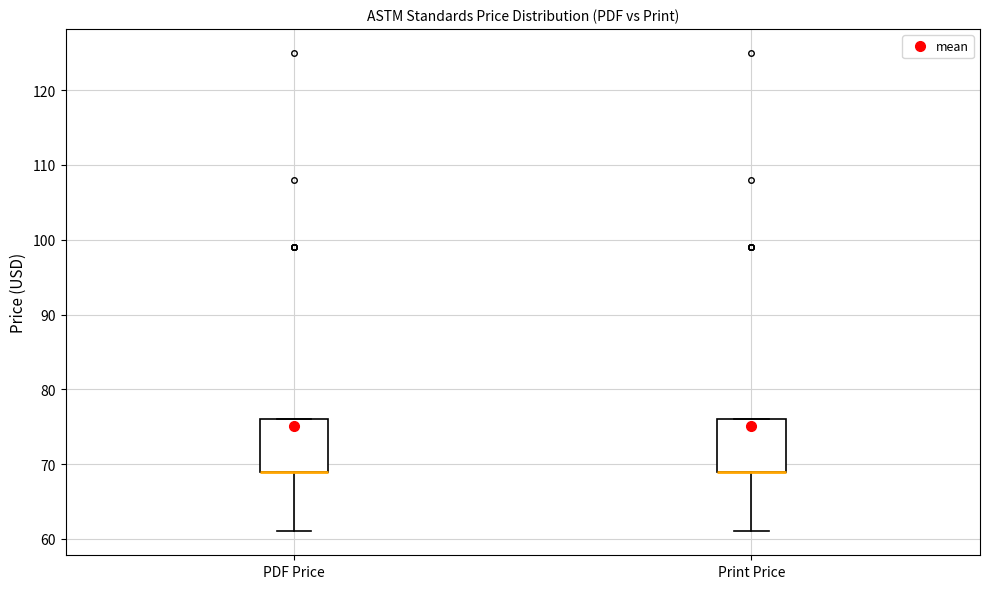

Reading left to right, transcribe this box plot: for each box, give where its median line is, the range the box spans, and where its two whiskers end, as read against the y-axis. The values are not printed on the chart, so give them approximately, as read against the axis.

PDF Price: median 69 (drawn on the box's lower edge), box 69 to 76, whiskers 61 to 76
Print Price: median 69 (drawn on the box's lower edge), box 69 to 76, whiskers 61 to 76